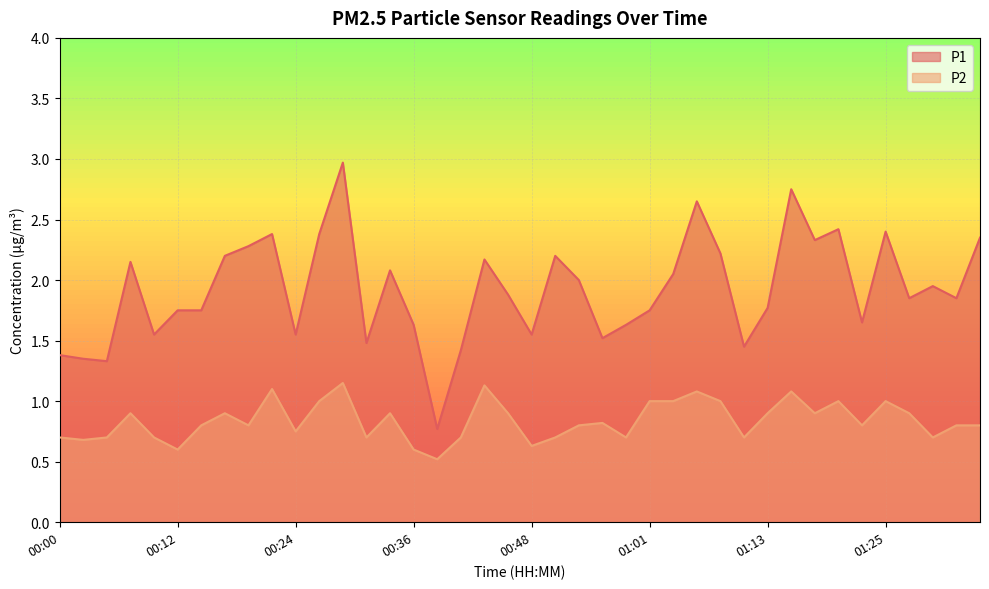

What is the difference between the maximum and minimum values in the P1 series?

2.2